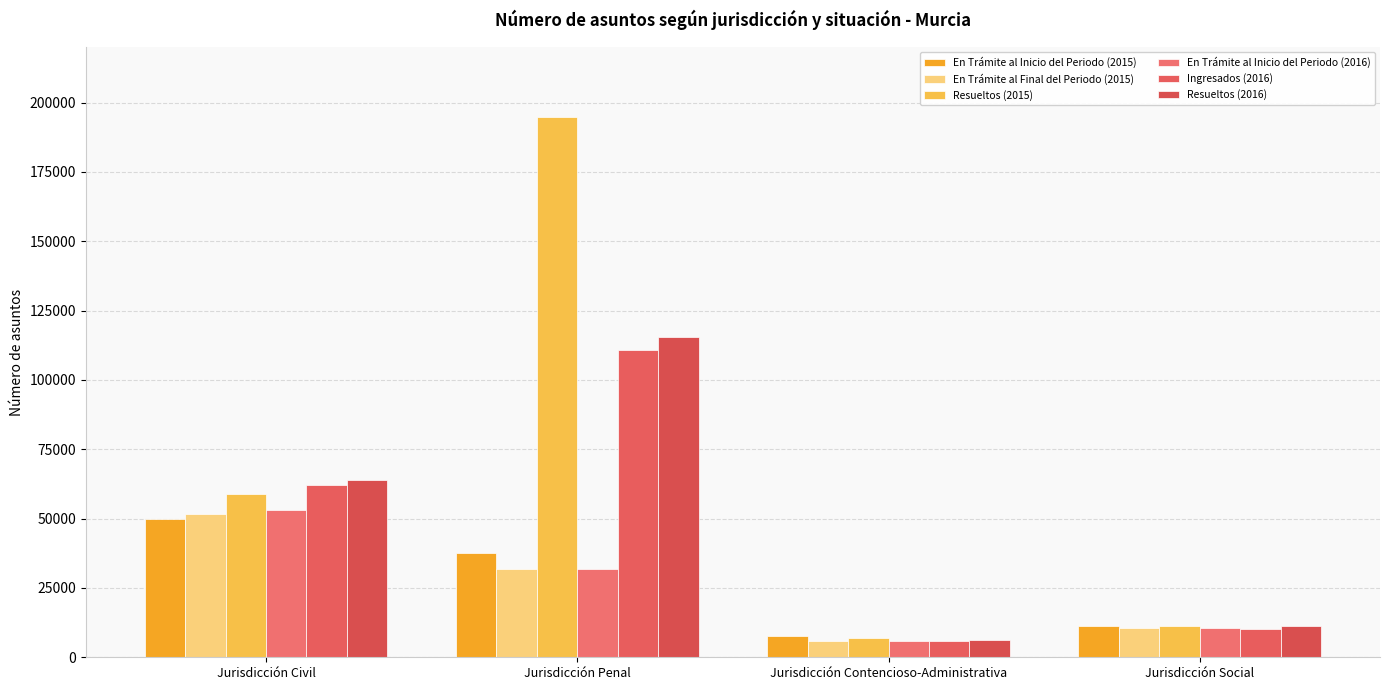

What is the spread (max minus min) of values at Jurisdicción Contencioso-Administrativa?

1936